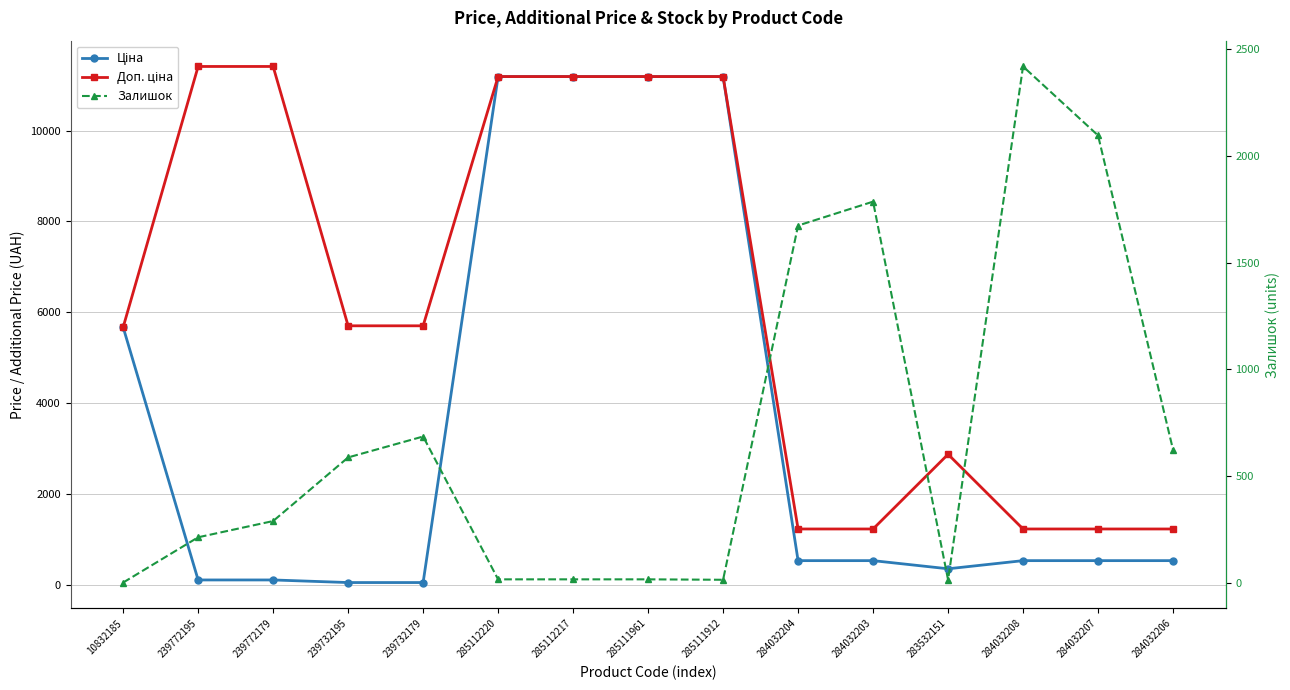

Count the number of data series in this chart.

3